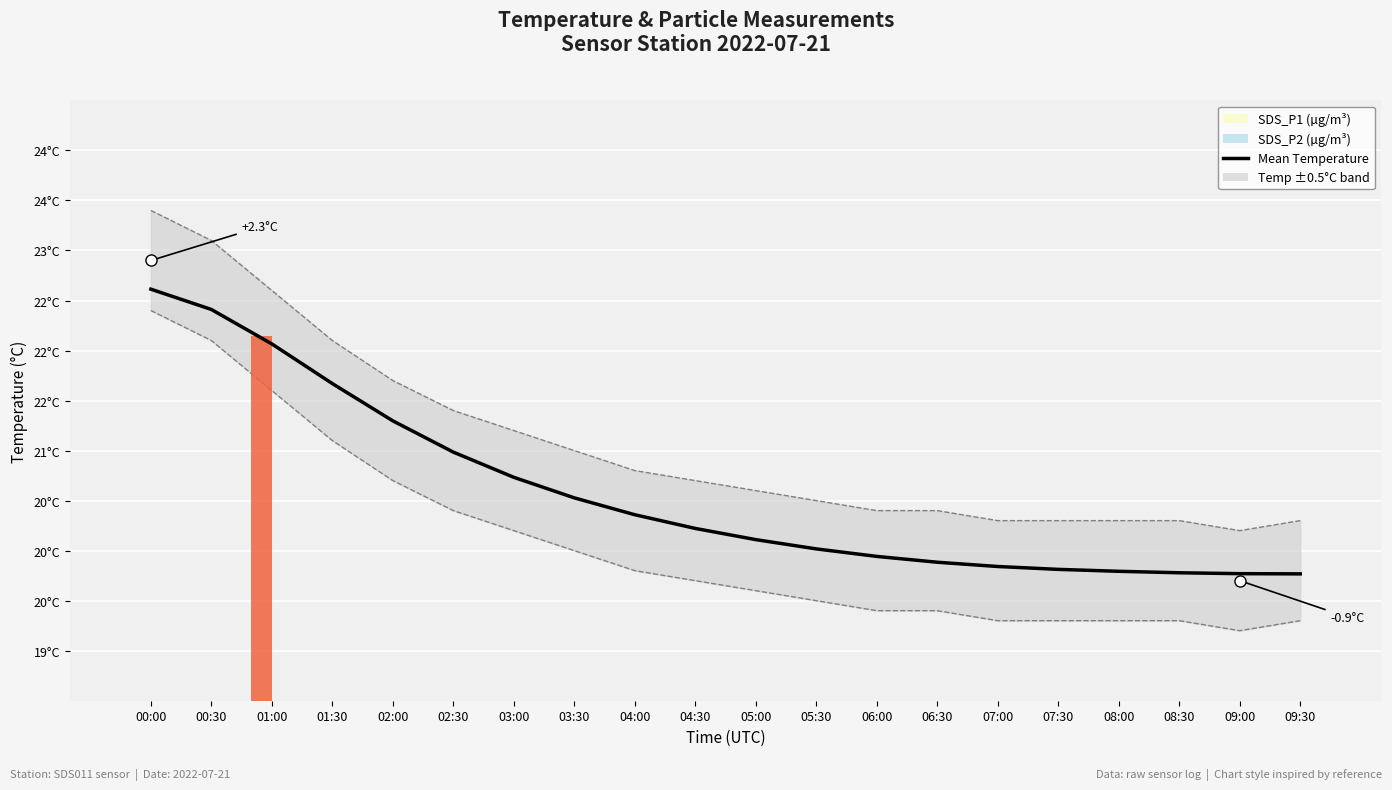

Is it true that the value at 07:00 is 19.8?

True